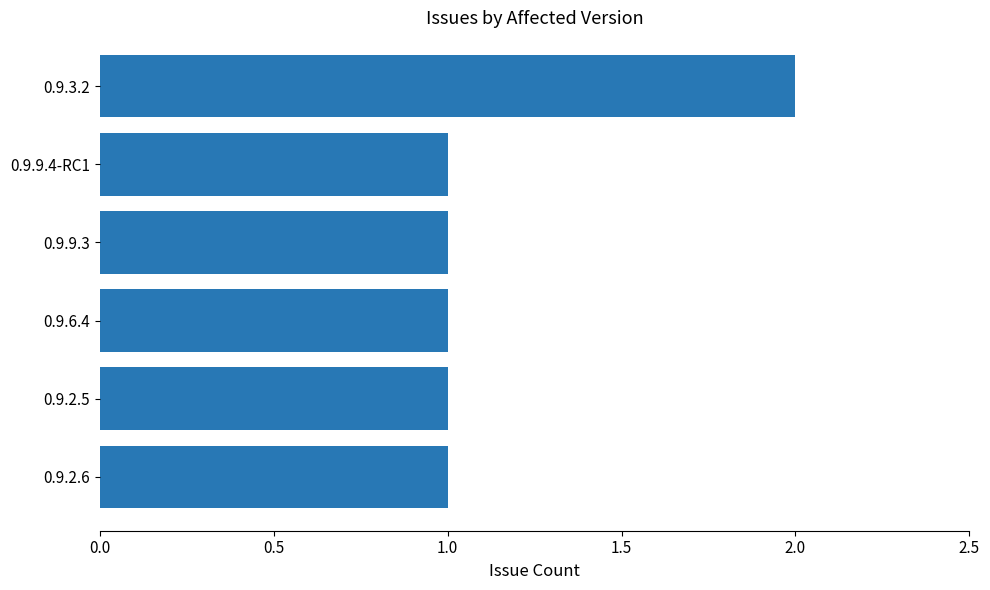

What is the sum of all values?

7